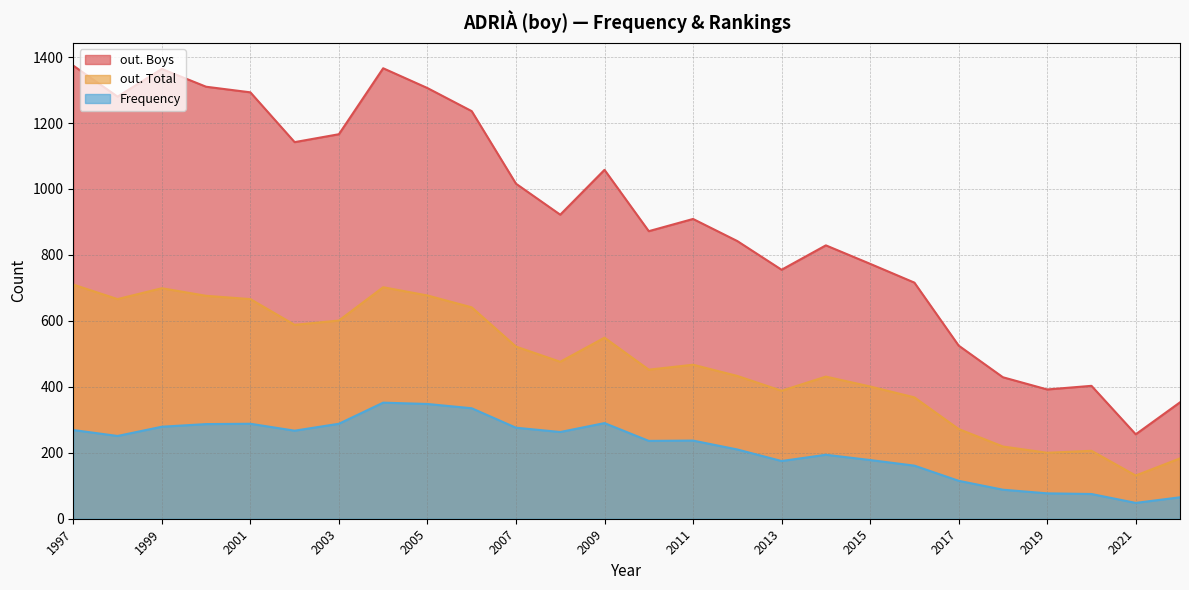

Rank the categories by out. Total value from highest to lowest.

1997, 2004, 1999, 2005, 2000, 2001, 1998, 2006, 2003, 2002, 2009, 2007, 2008, 2011, 2010, 2012, 2014, 2015, 2013, 2016, 2017, 2018, 2020, 2019, 2022, 2021